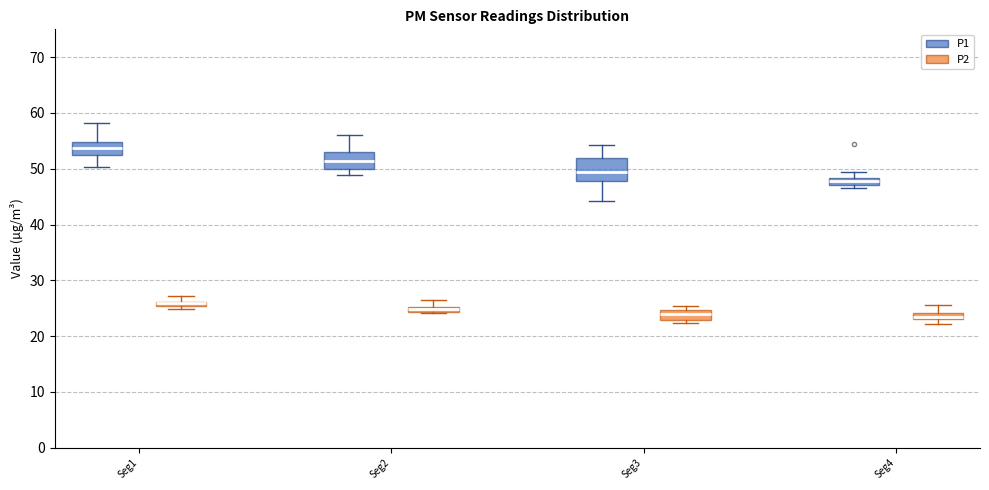

Comparing the boxes themselves (not the whiskers), which one is the tallest?

Seg3 (P1)